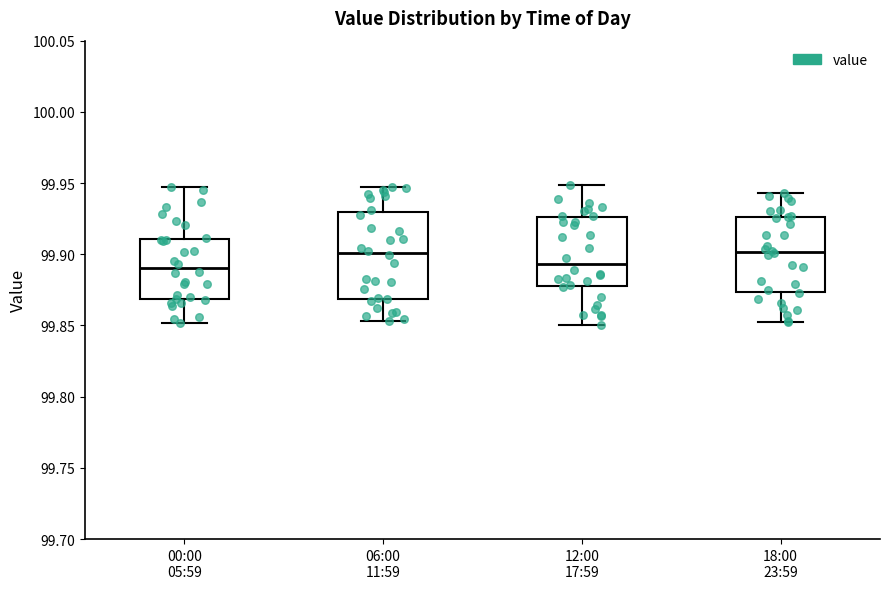

Reading left to right, transcribe this box plot: for each box, give where its median line is, the range the box spans, and where its two whiskers end, as read against the y-axis. The values are not printed on the chart, so give them approximately, as read against the axis.

00:00 05:59: median 99.890, box 99.870 to 99.910, whiskers 99.850 to 99.945
06:00 11:59: median 99.900, box 99.870 to 99.930, whiskers 99.855 to 99.945
12:00 17:59: median 99.895, box 99.875 to 99.925, whiskers 99.850 to 99.950
18:00 23:59: median 99.900, box 99.875 to 99.925, whiskers 99.855 to 99.945